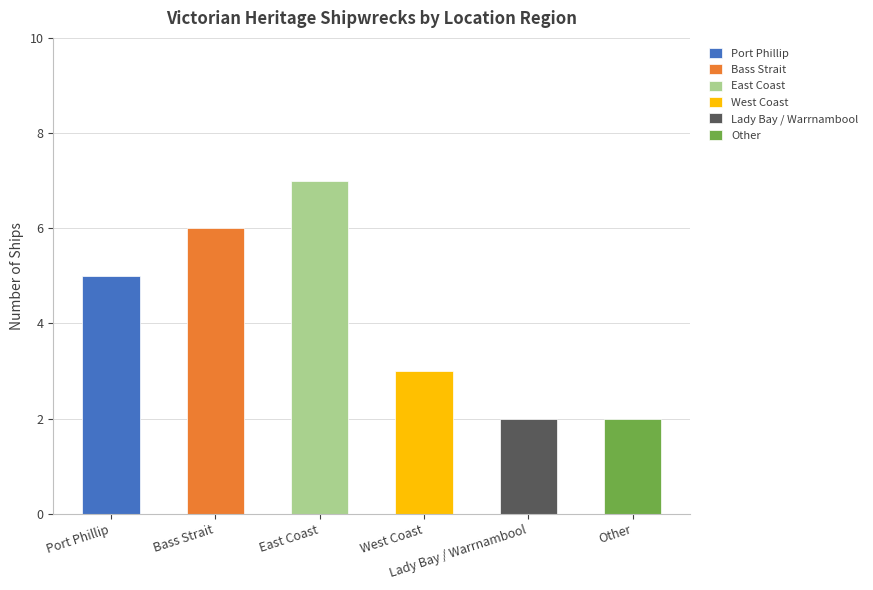

List the labels in order of value, smallest first.

Lady Bay / Warrnambool, Other, West Coast, Port Phillip, Bass Strait, East Coast